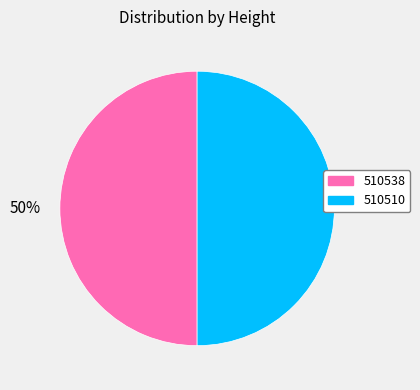

What is the ratio of the value at 510510 to the value at 510538?

1.0